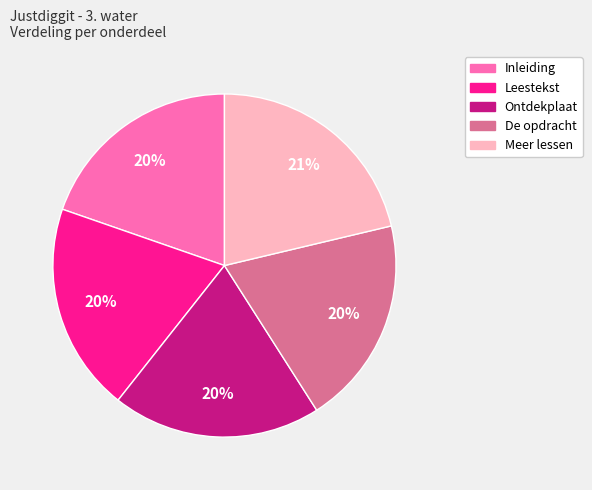

Which slice is the largest?

Meer lessen